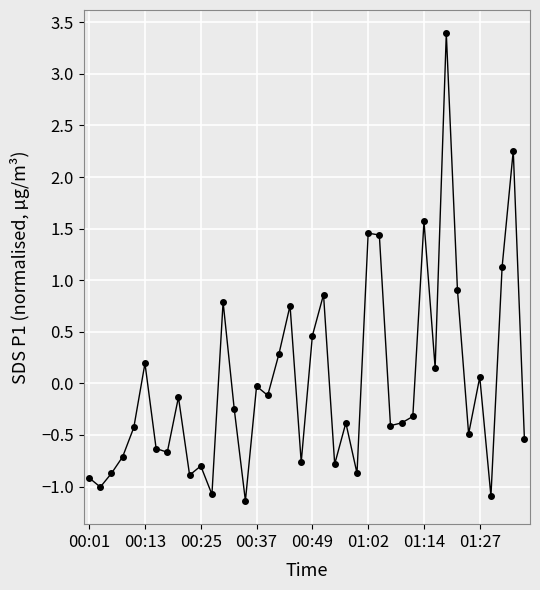

What is the value of the 40th point from the left?

-0.5